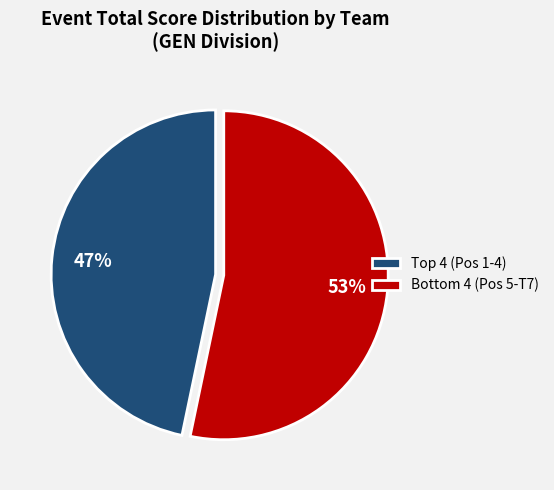

Rank the categories by value from lowest to highest.

Top 4 (Pos 1-4), Bottom 4 (Pos 5-T7)